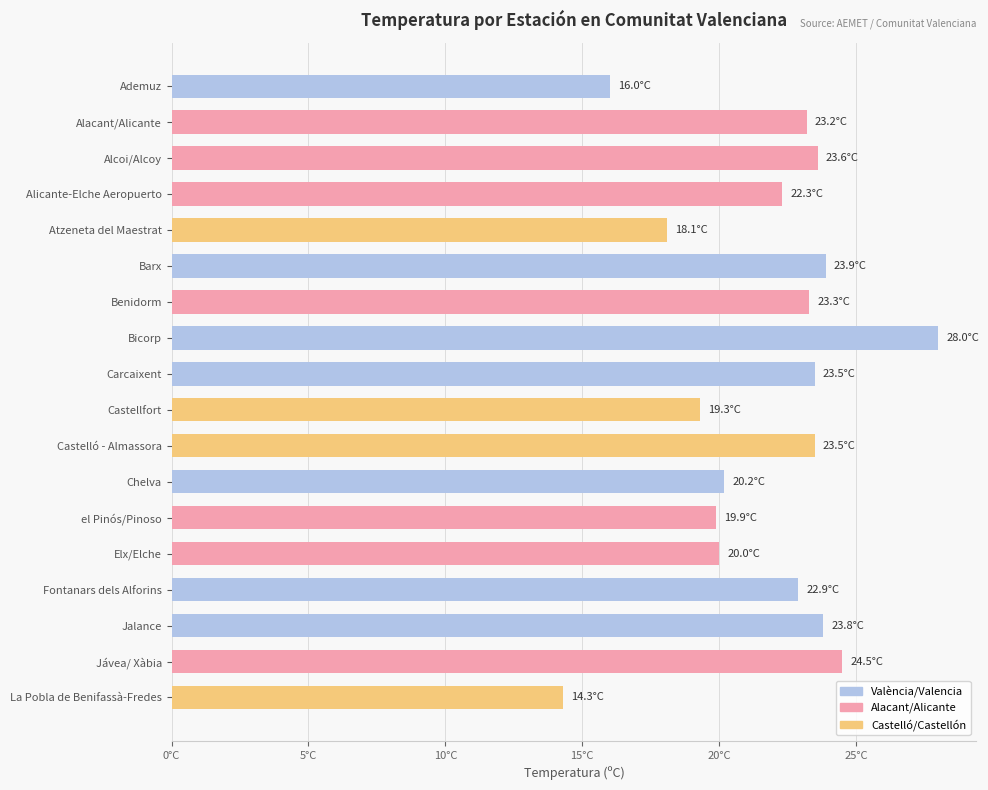

Are the bars horizontal?

Yes